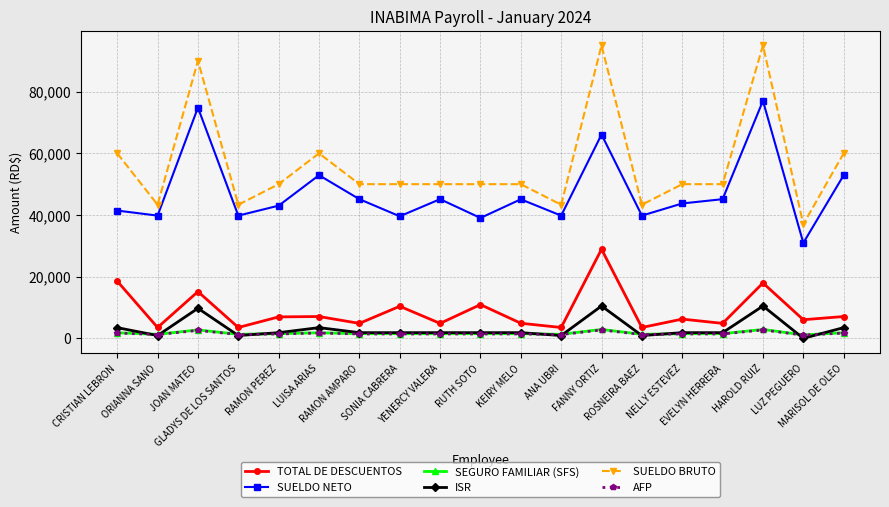

True or false: AFP and SUELDO BRUTO intersect in this chart.

False